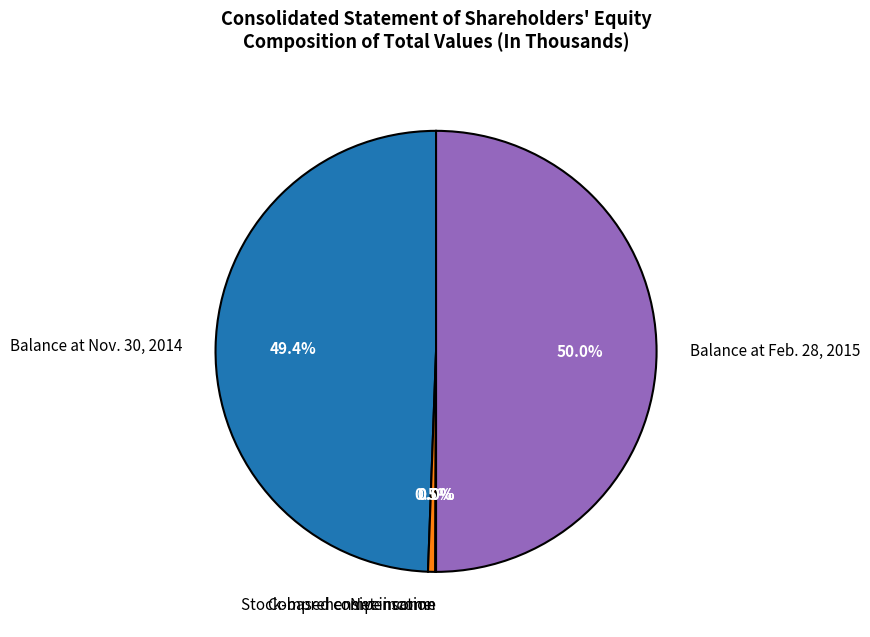

What is the largest slice in the pie chart?

Balance at Feb. 28, 2015